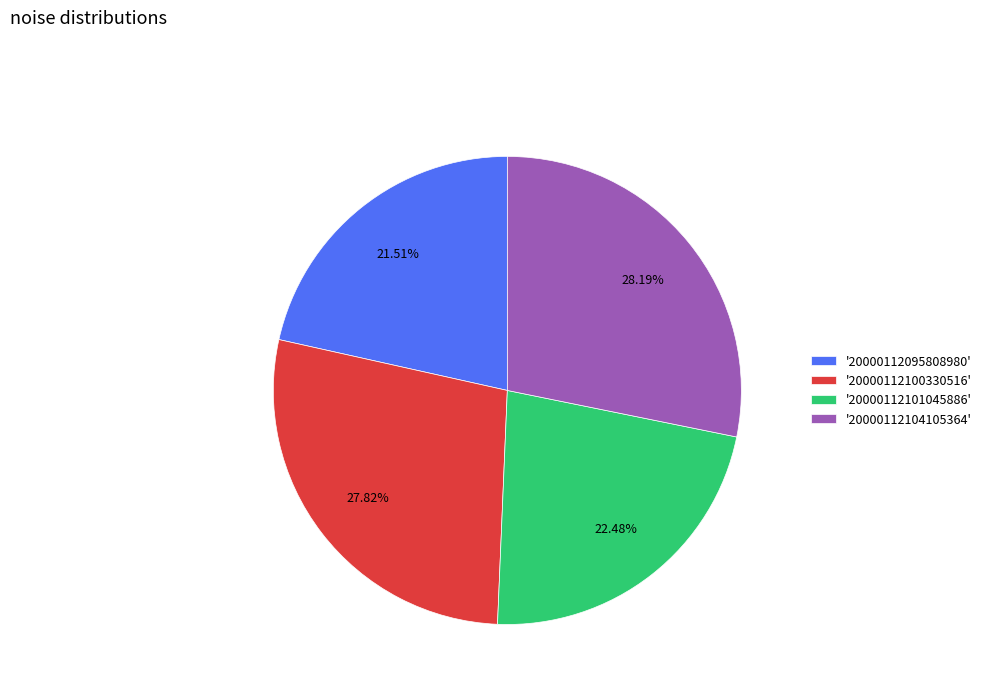

Does '20000112095808980' represent more than half of the total?

No